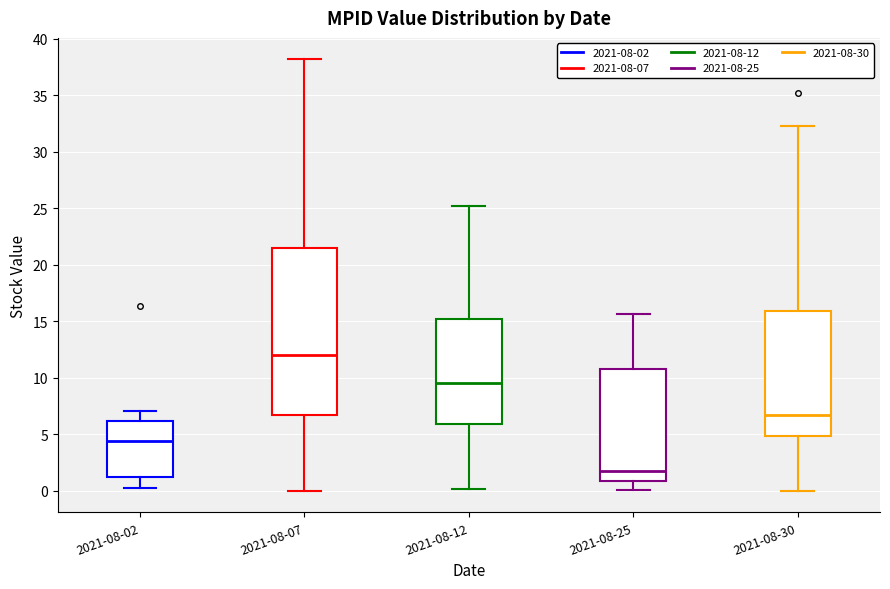

Which box is the tallest, from its lower edge to its upper edge?

2021-08-07